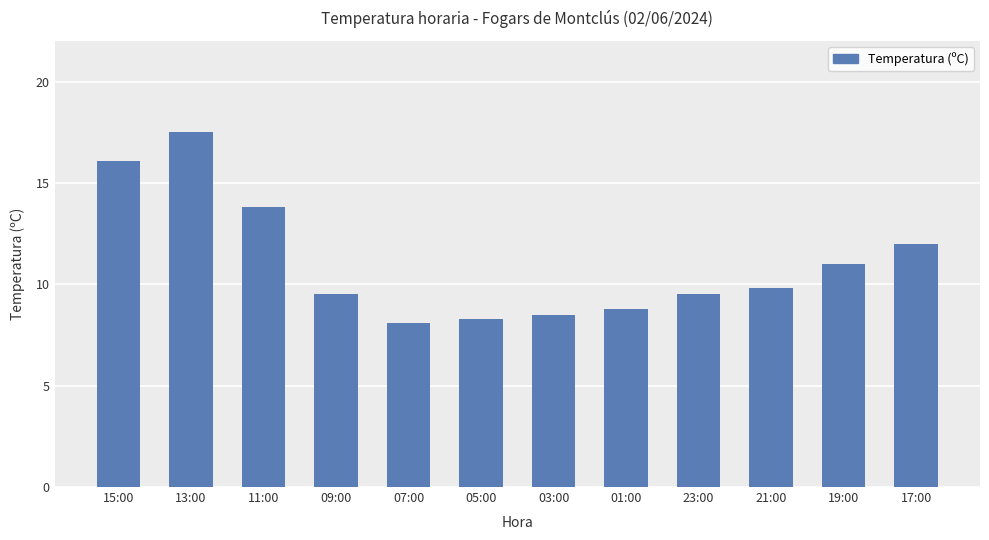

Is it true that the value at 19:00 is 16.3?

False